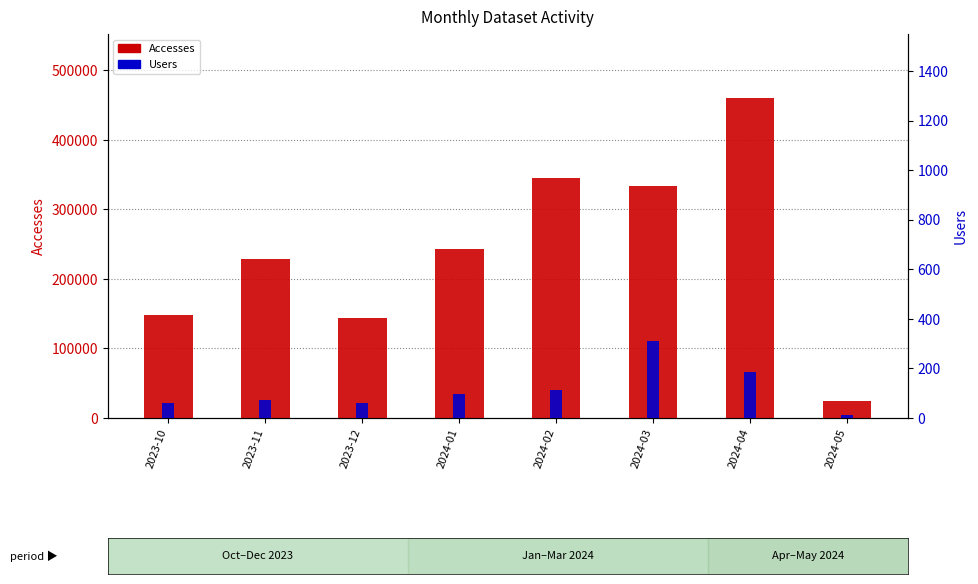

At which label is Accesses closest to 242378?

2024-01